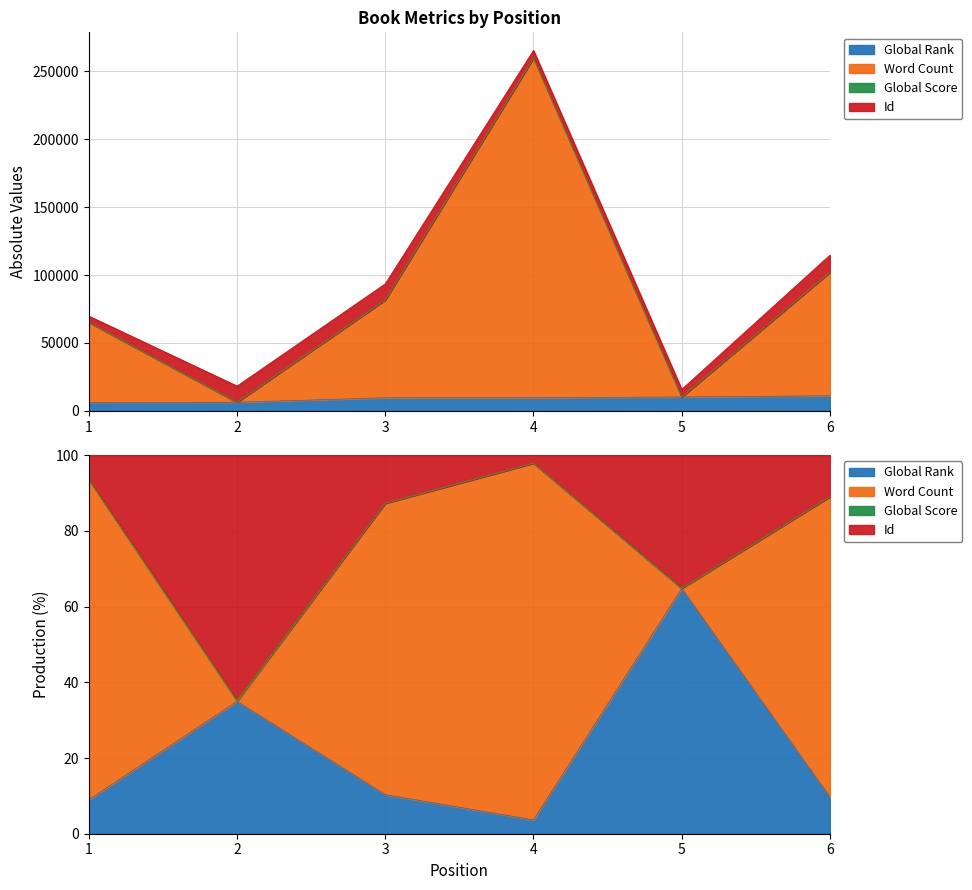

What is the minimum value shown in the chart?

6265